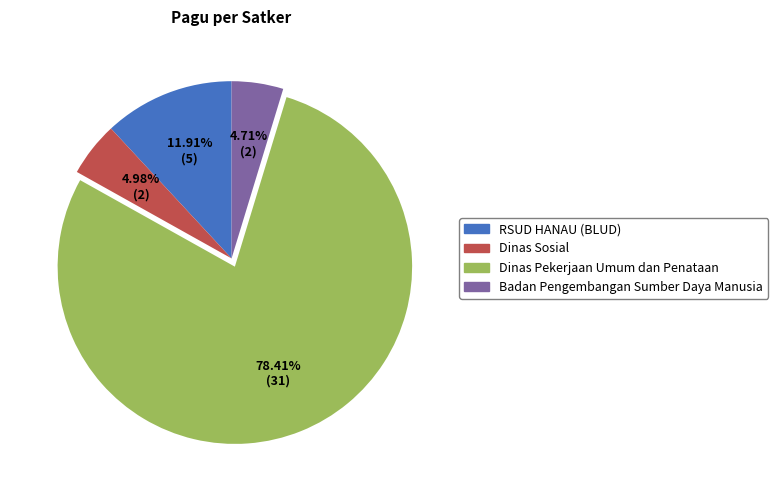

Does any single category account for the majority?

Yes